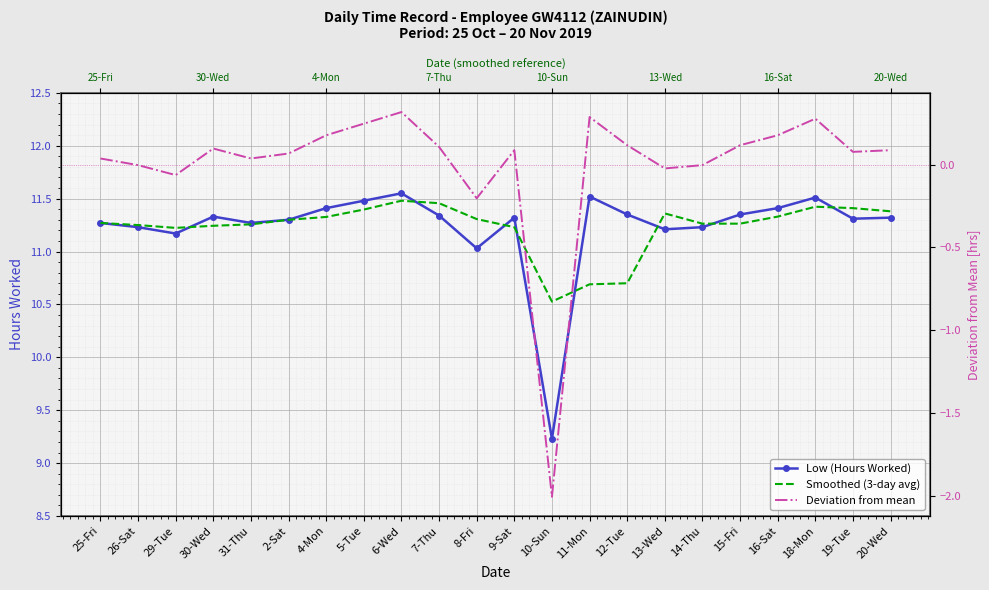

What is the highest value of the Smoothed (3-day avg) series?

11.5